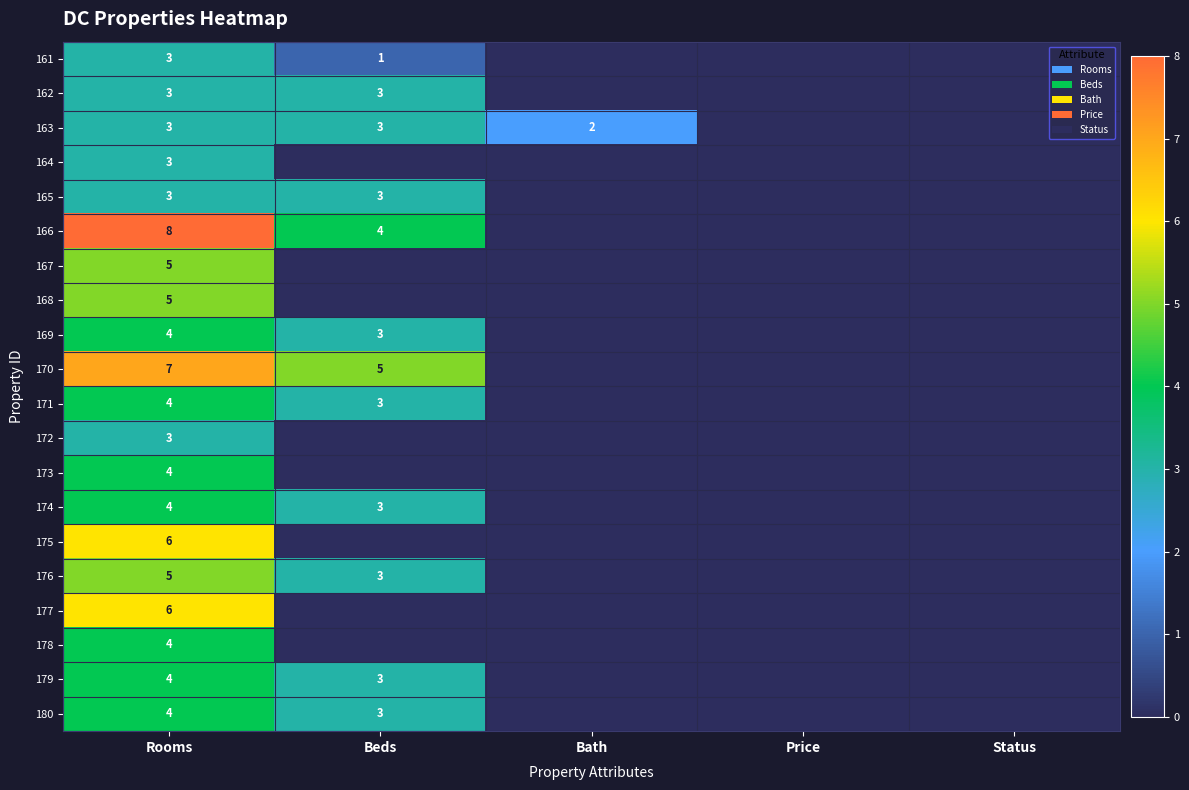

The value of 179 at Beds is 3. True or false?

True